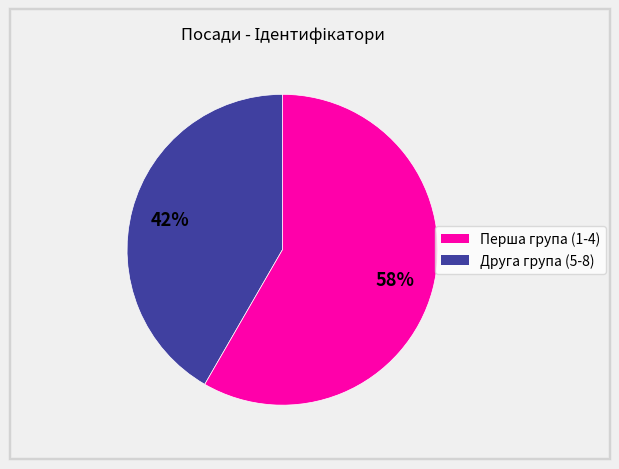

Is there any slice that represents more than half of the pie?

Yes